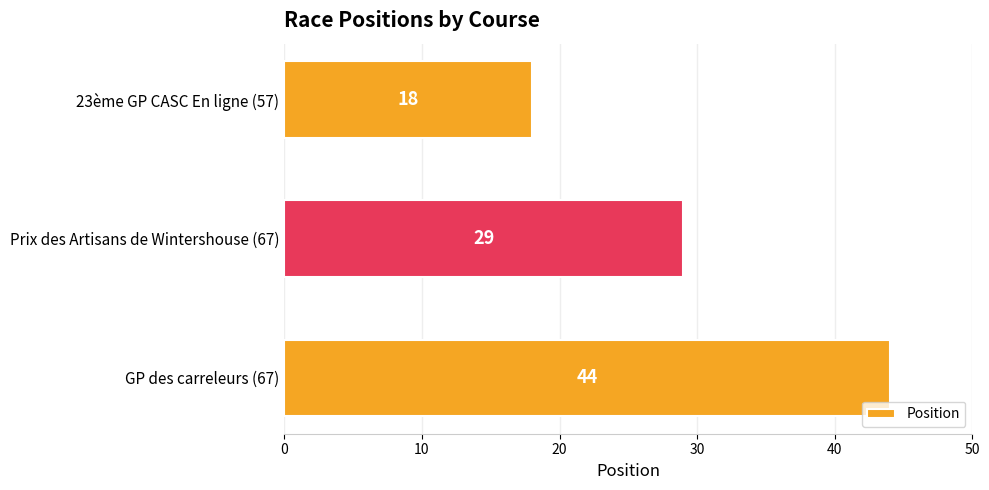

Does the chart contain stacked bars?

No